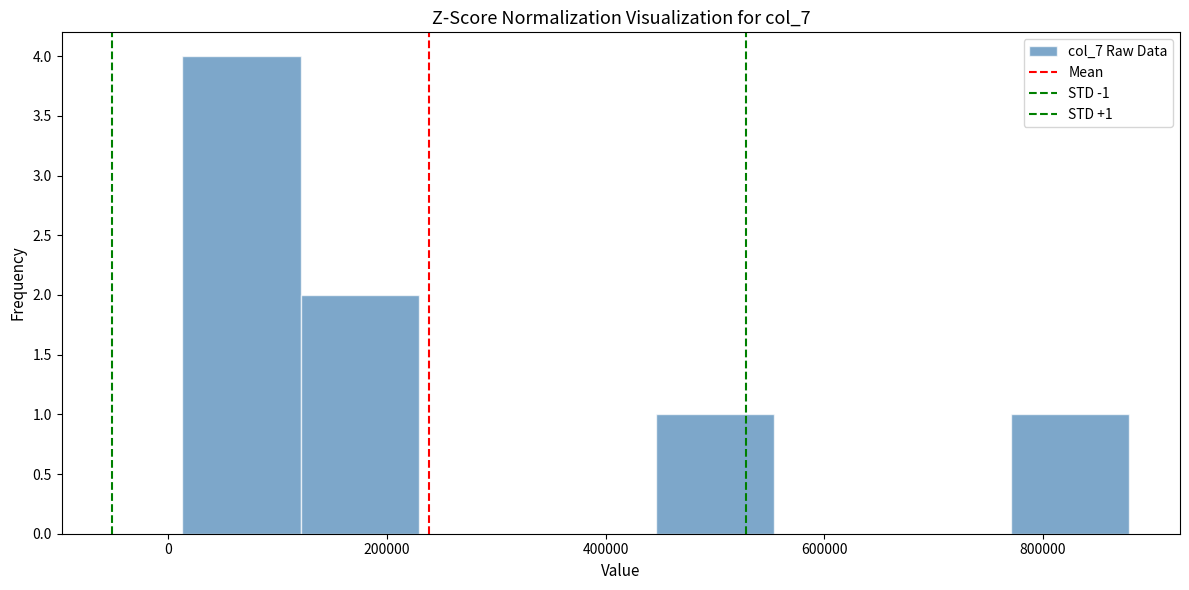

Which range on the x-axis has the tallest bar?

20000 to 120000